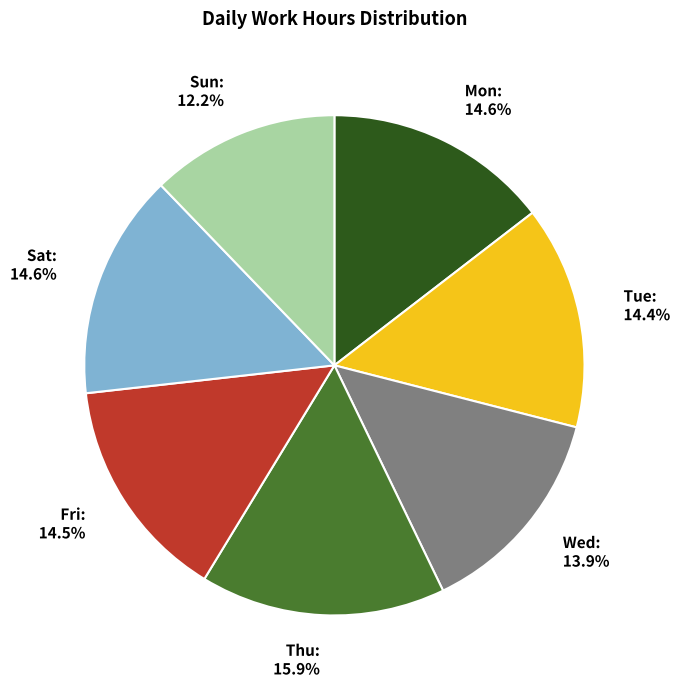

To the nearest percent, what is the average slice percentage?

14%